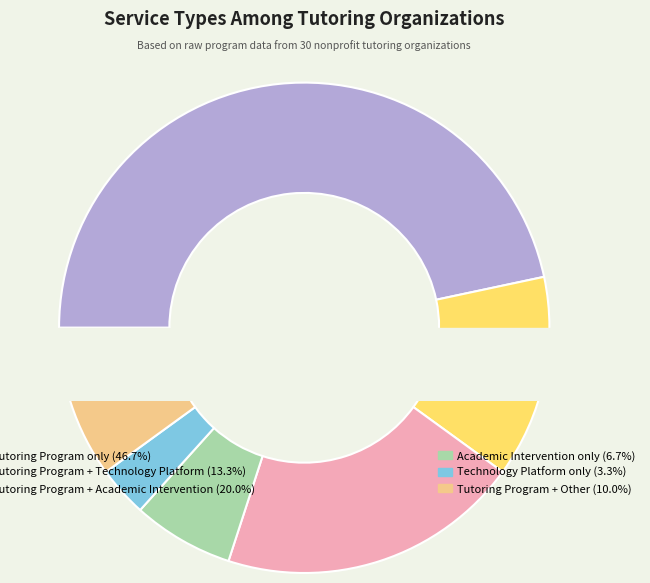

Combined, do Academic Intervention only and Tutoring Program + Academic Intervention account for over 50%?

No